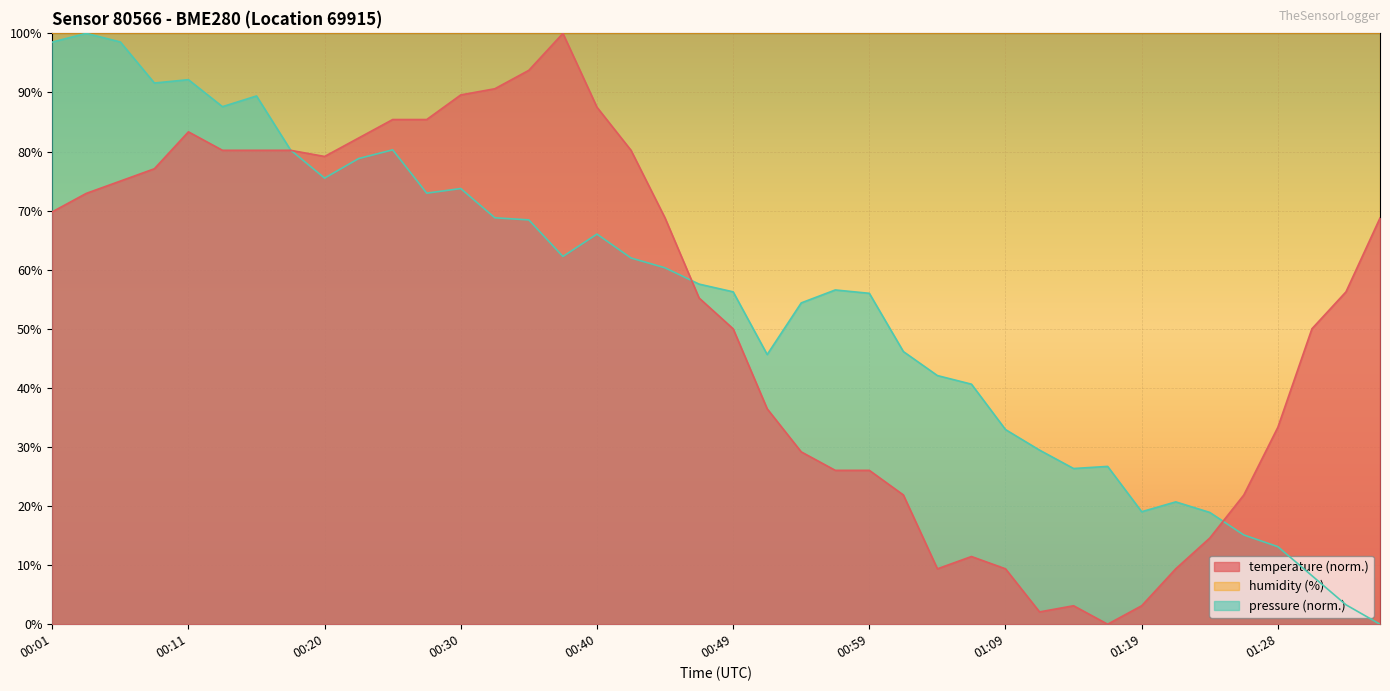

How many data points in pressure_kPa are above 57?

20